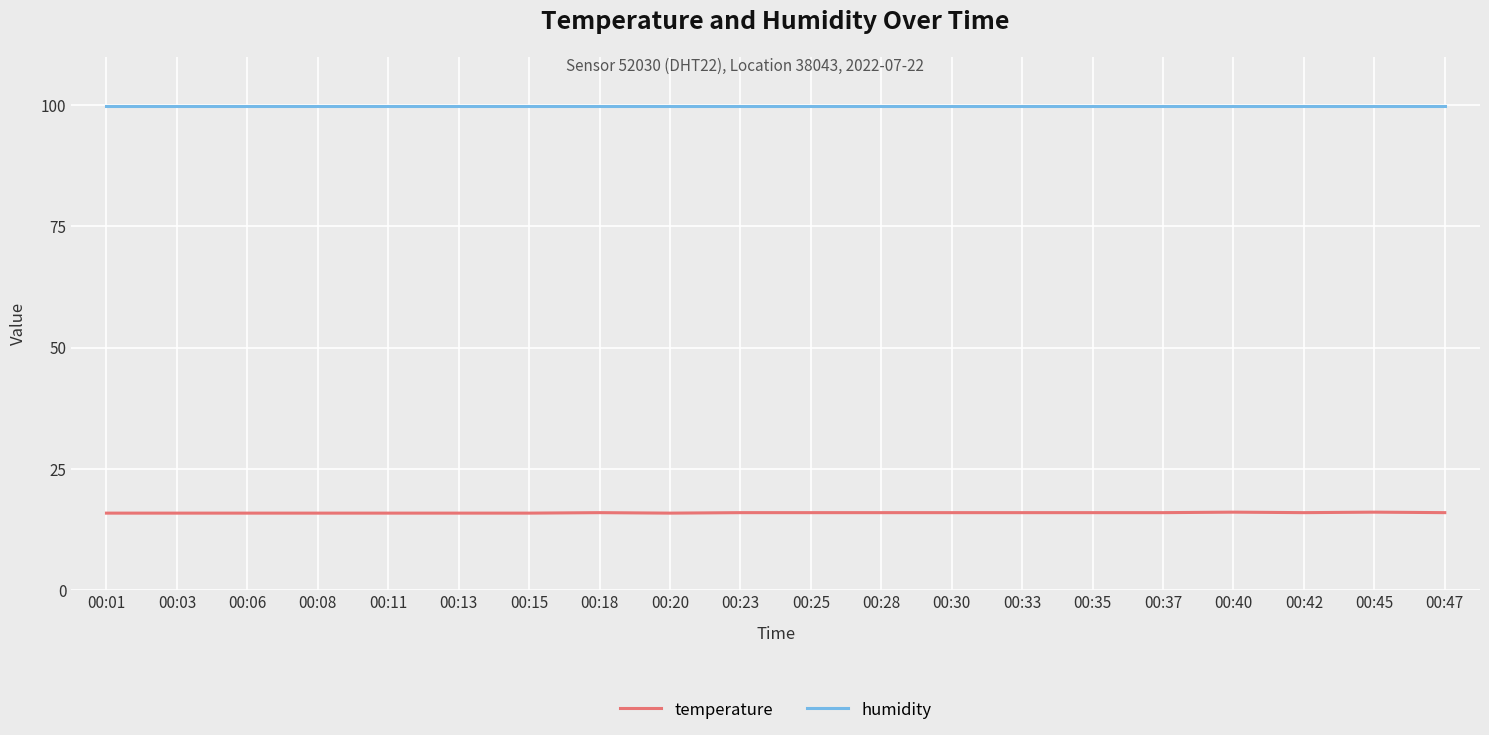

The humidity series shows 99.9 at 00:23. True or false?

True